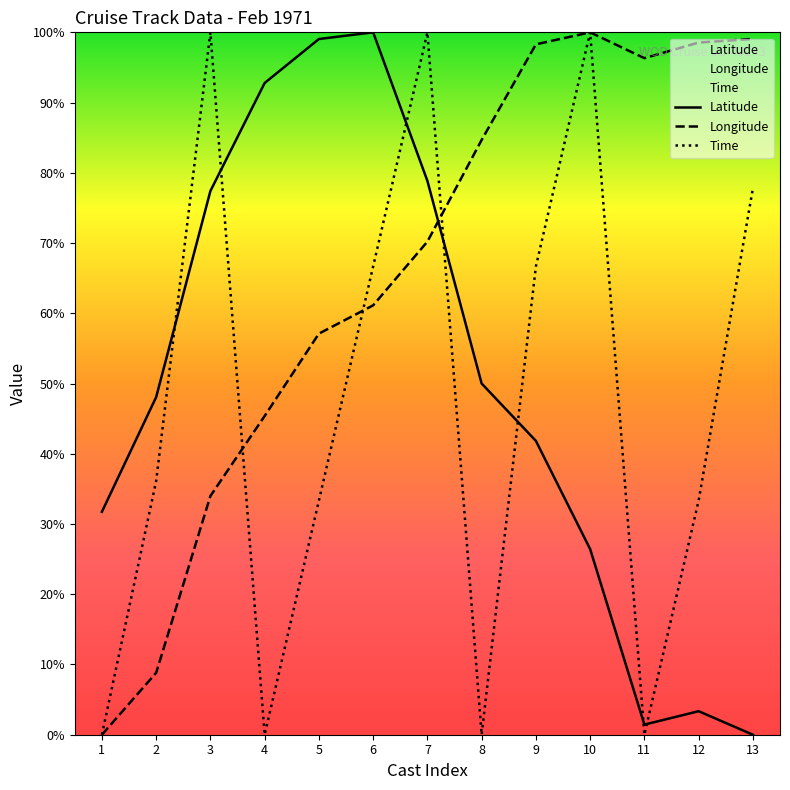

How many lines are shown in the chart?

3